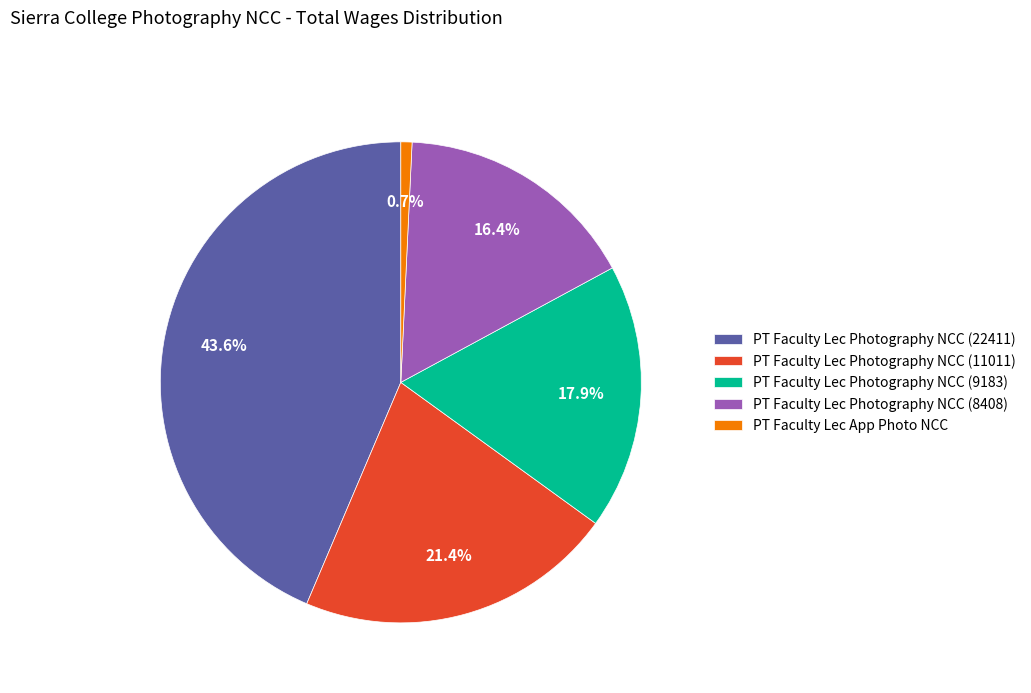

Which slice is the largest?

PT Faculty Lec Photography NCC (22411)